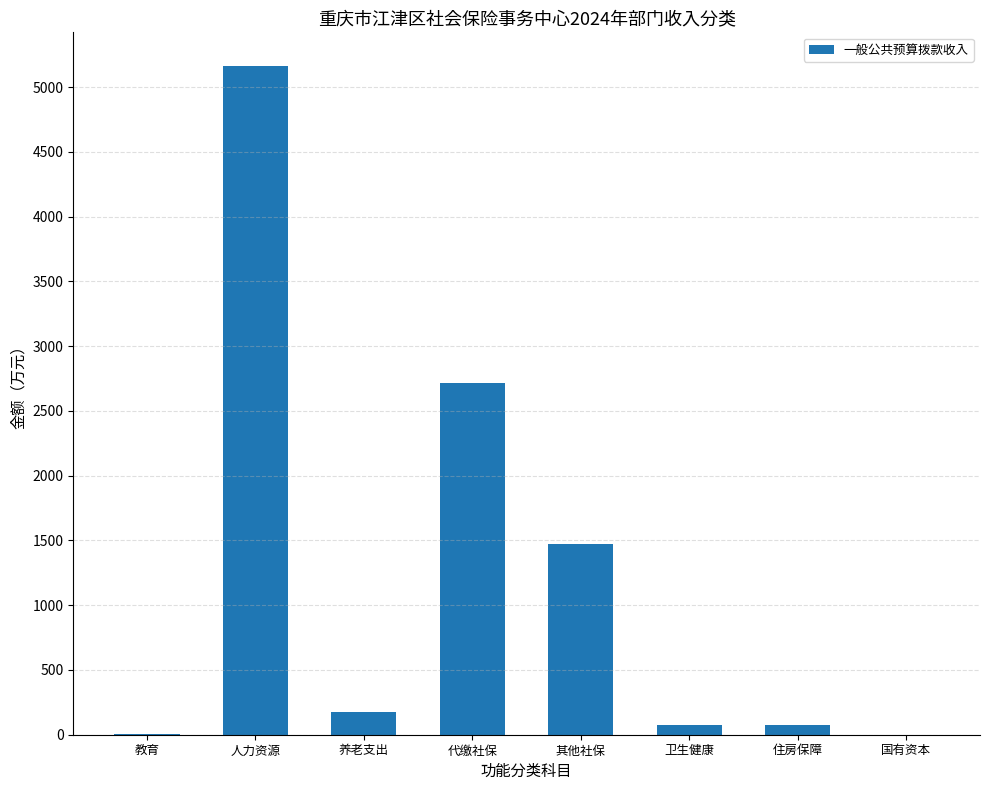

Which category has the highest value across all series?

人力资源